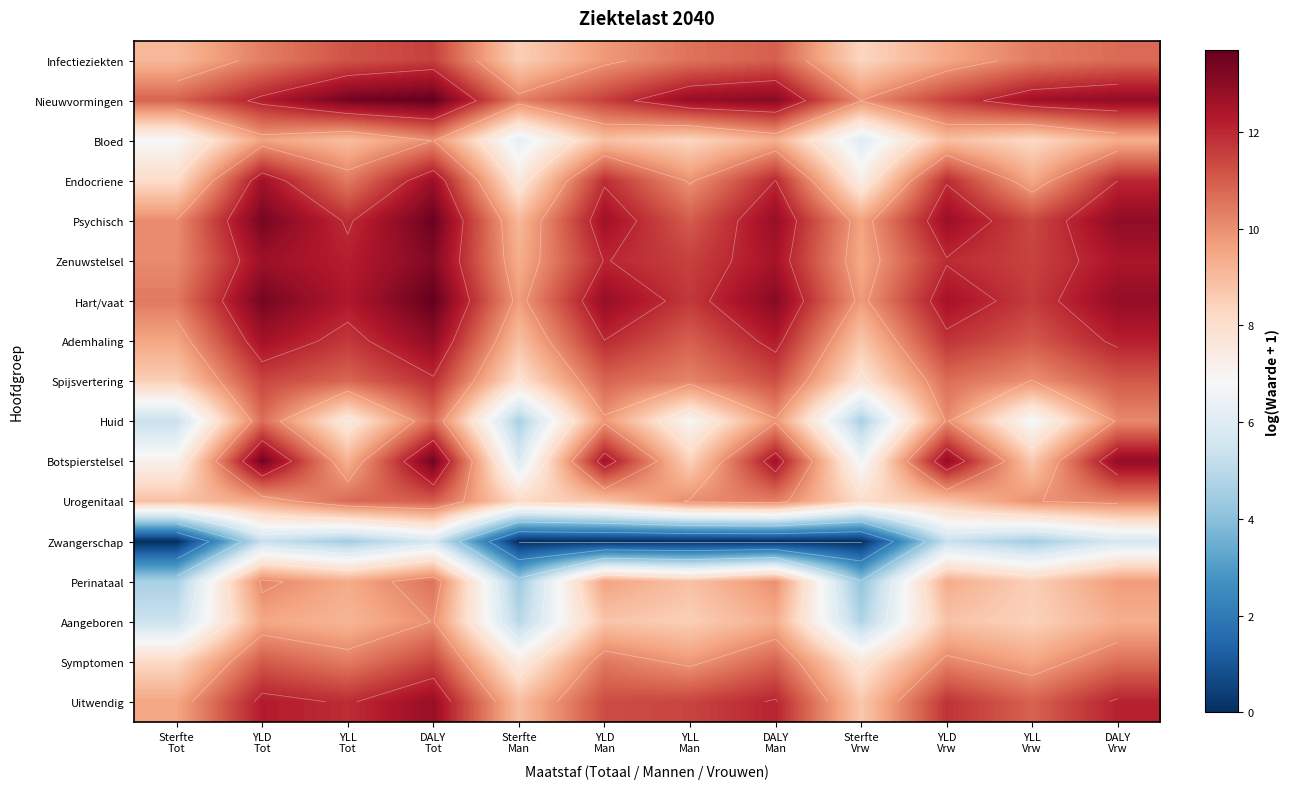

What is the minimum value for Ademhaling?

8.7